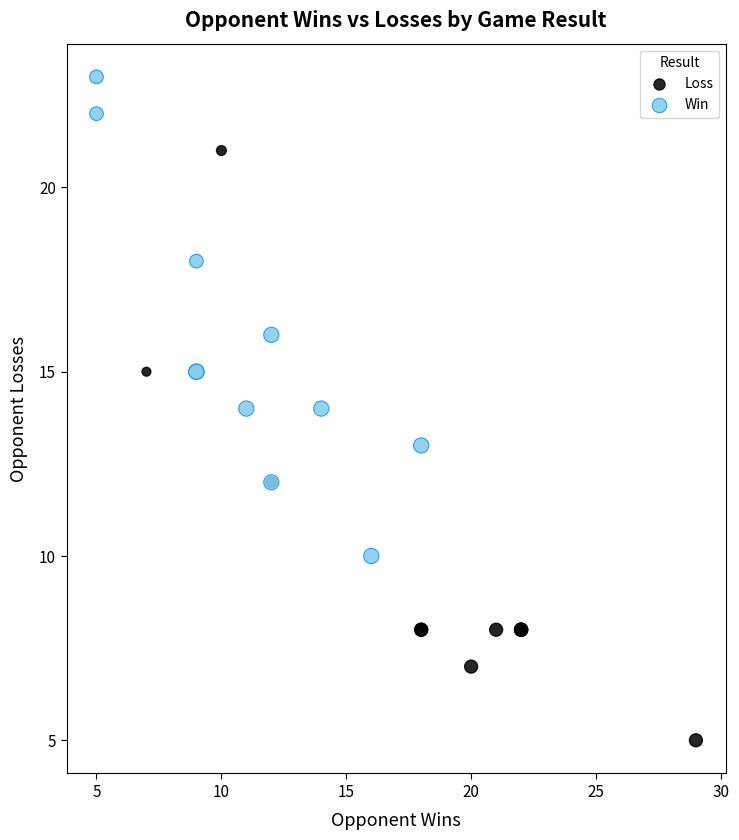

Which series has the widest spread of Y values?

Loss